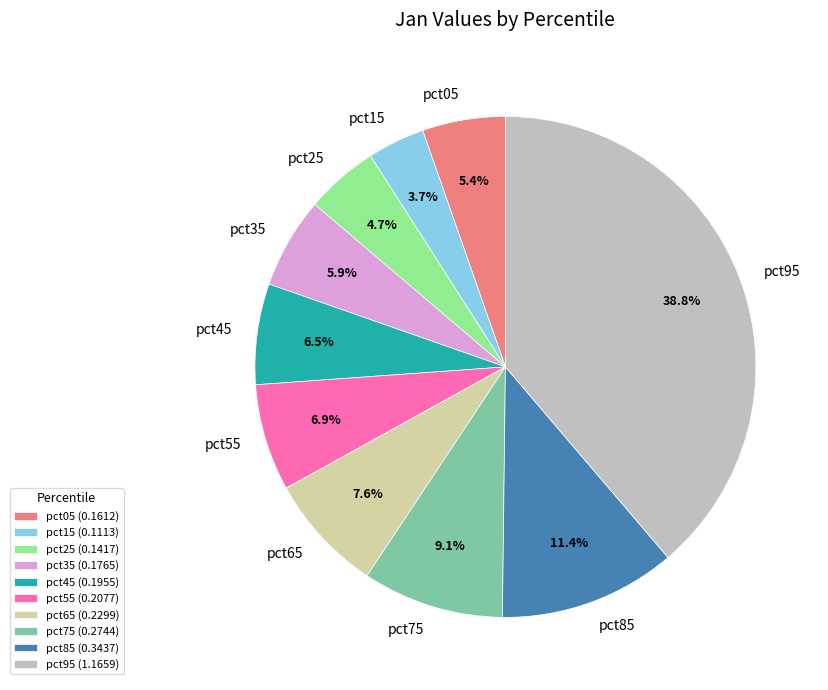

Is pct65 the majority of the pie?

No